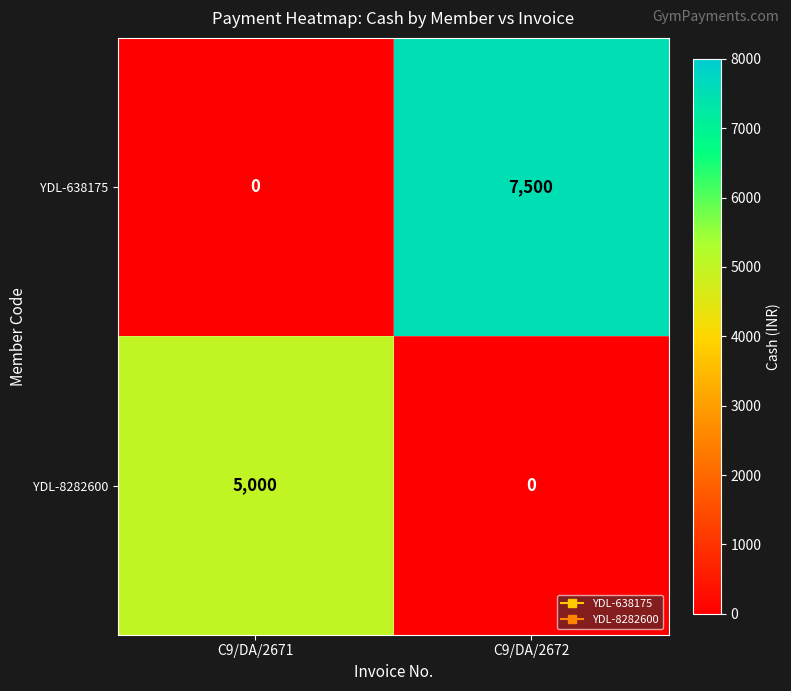

What is the sum of all YDL-8282600 values?

5000